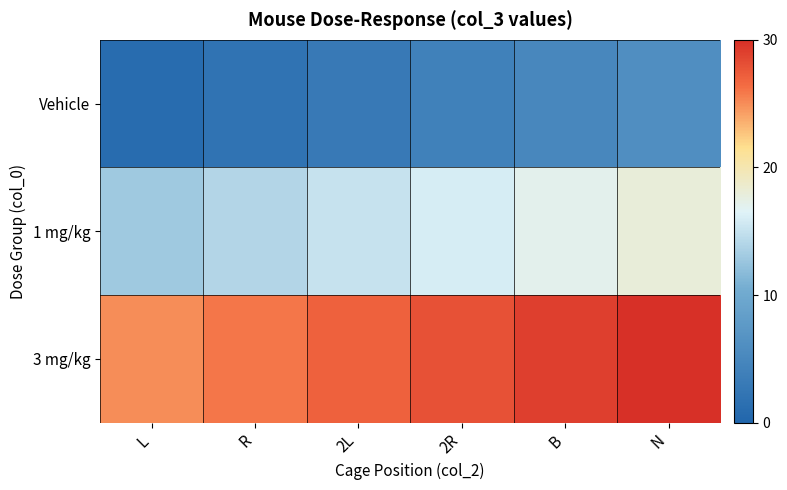

At which category is the sum across all series the highest?

N